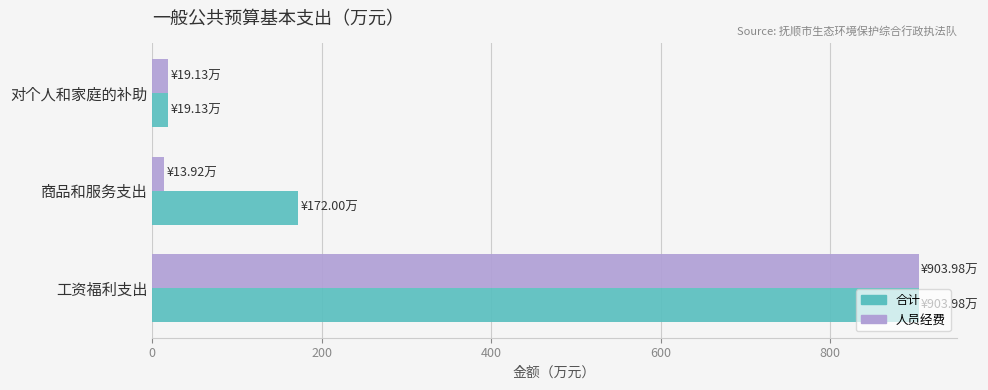

Which category has the highest value in the 人员经费 series?

工资福利支出